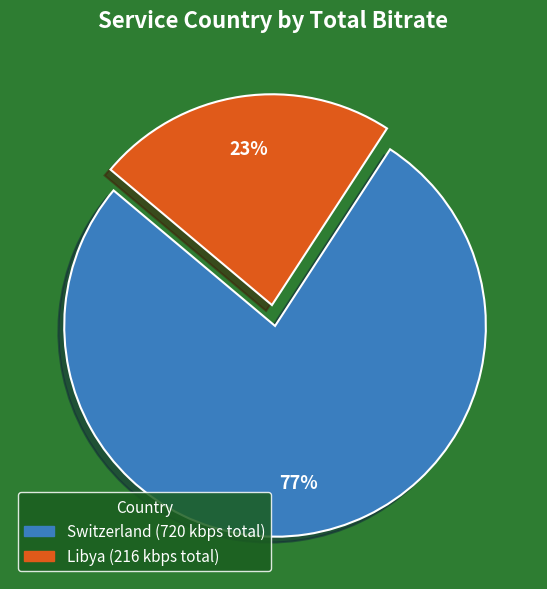

To the nearest percent, what is the difference between the largest and smallest slice percentages?

54%